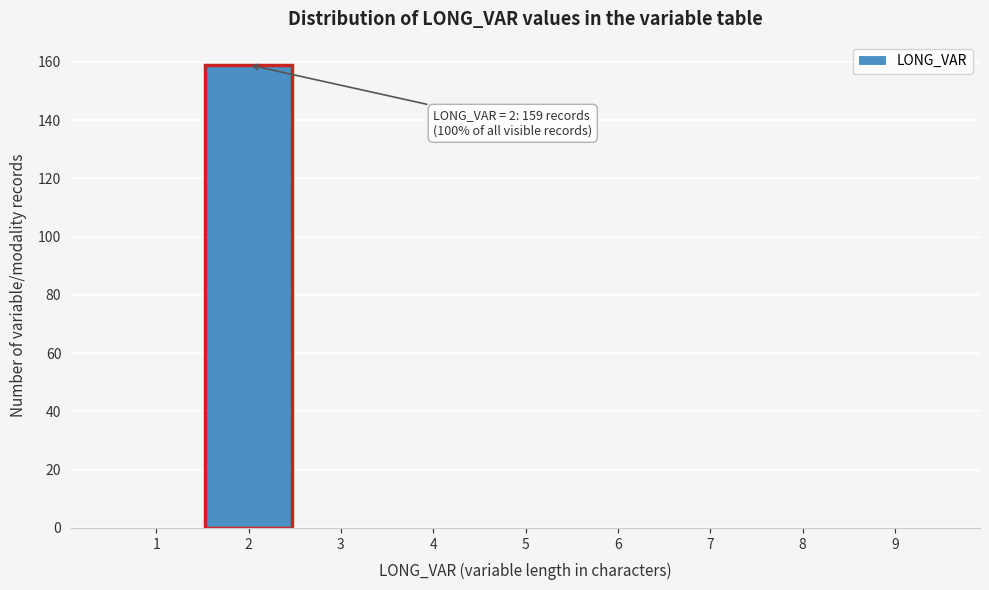

Reading left to right, list all the values displayed in this chart.

1=0	2=159	3=0	4=0	5=0	6=0	7=0	8=0	9=0